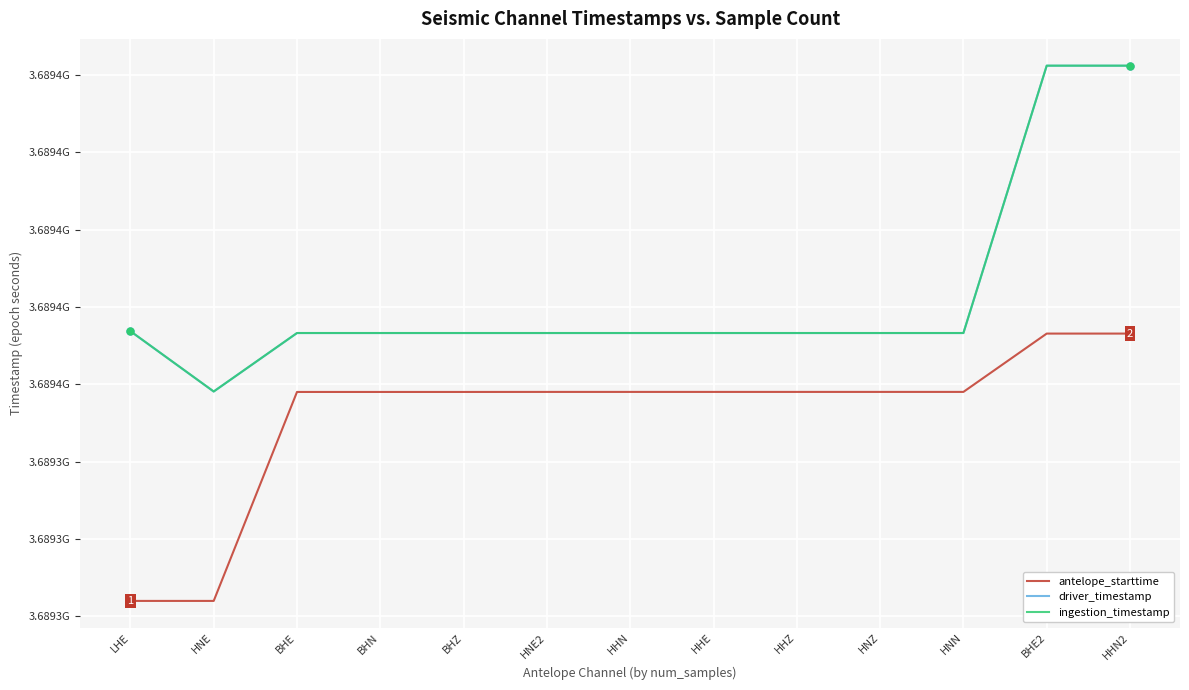

What is the label of the 9th point from the left?

HHZ